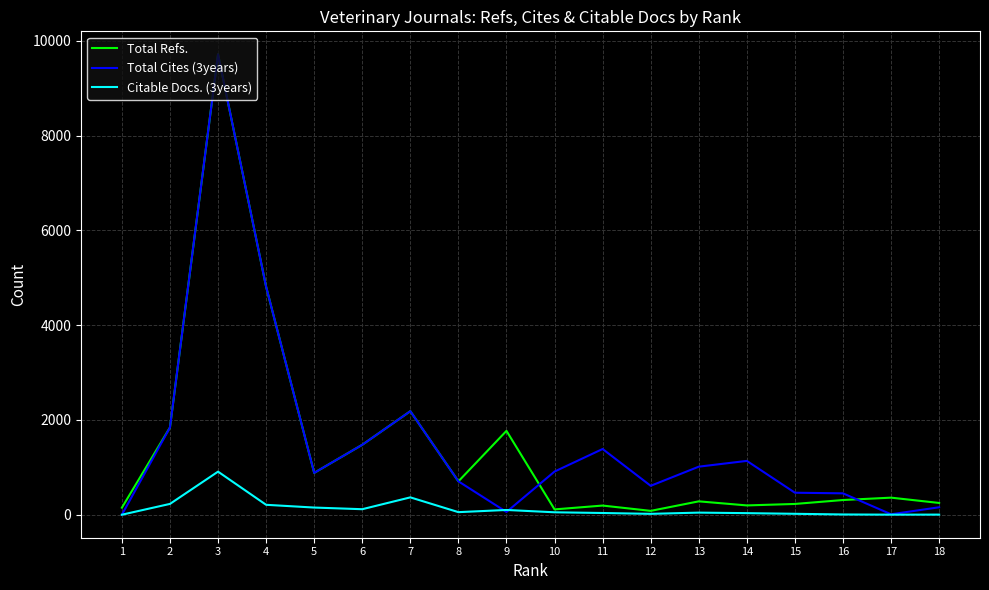

At which category does the chart reach its minimum across all series?

1